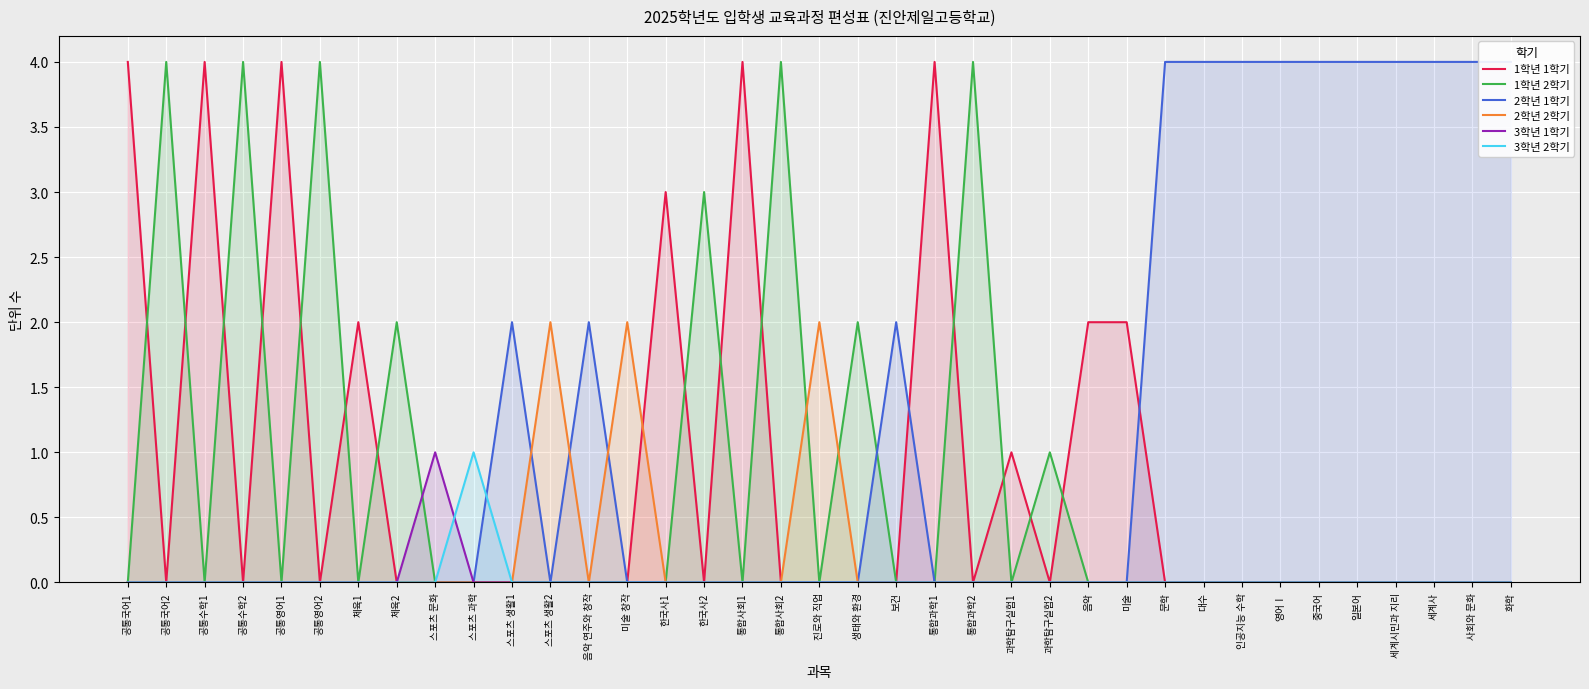

Which series has the largest range (max minus min)?

1학년 1학기